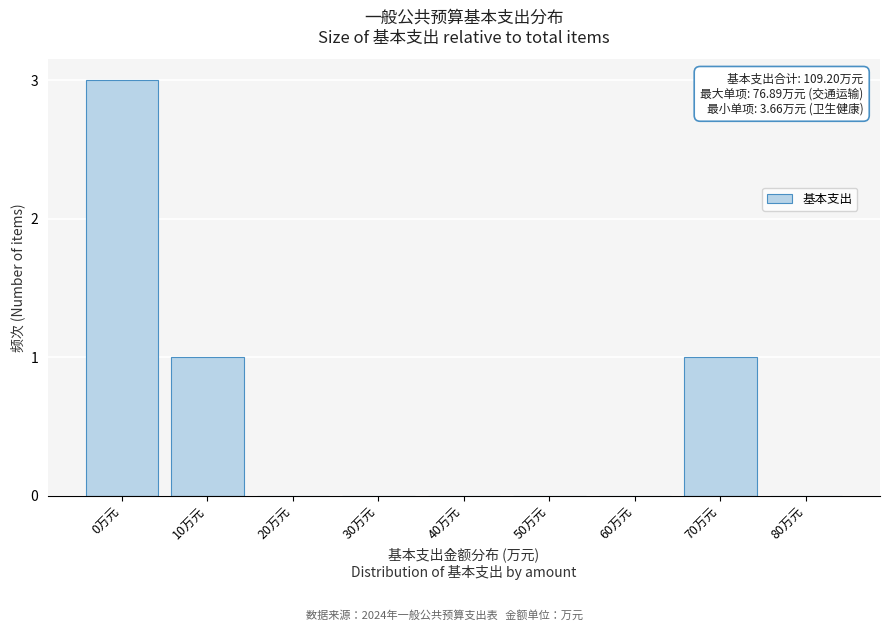

Reading left to right, extract all data points from this chart.

0万元=3	10万元=1	20万元=0	30万元=0	40万元=0	50万元=0	60万元=0	70万元=1	80万元=0